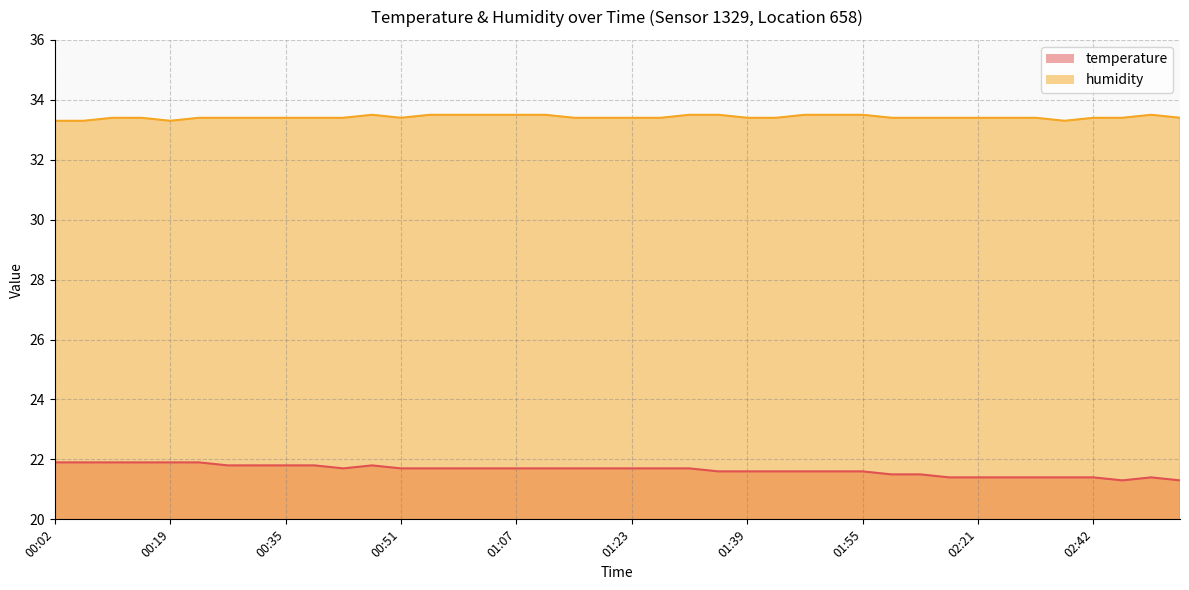

What is the minimum value for humidity?

33.3